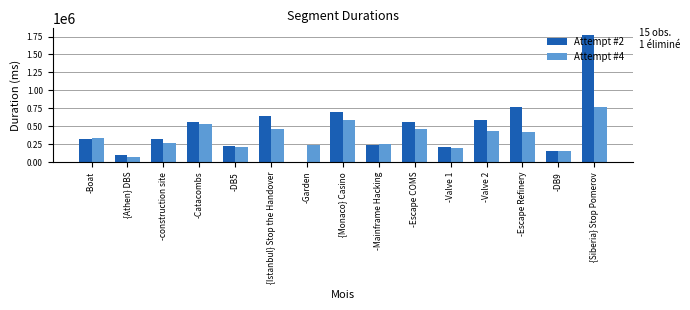

Is it true that Attempt #4 equals 1010684 at {Siberia} Stop Pomerov?

False